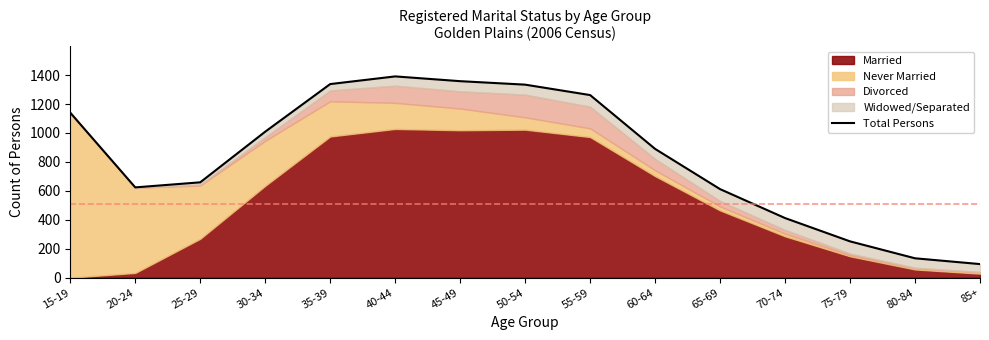

What is the value of the 11th point from the left?

612